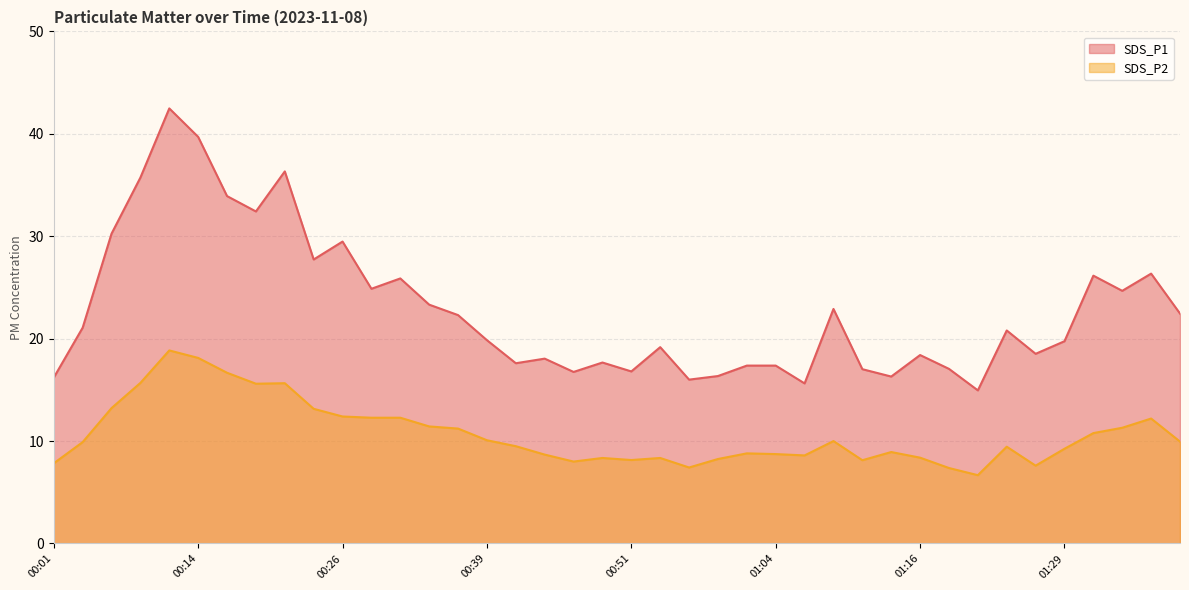

Which series has the largest total across all categories?

SDS_P1